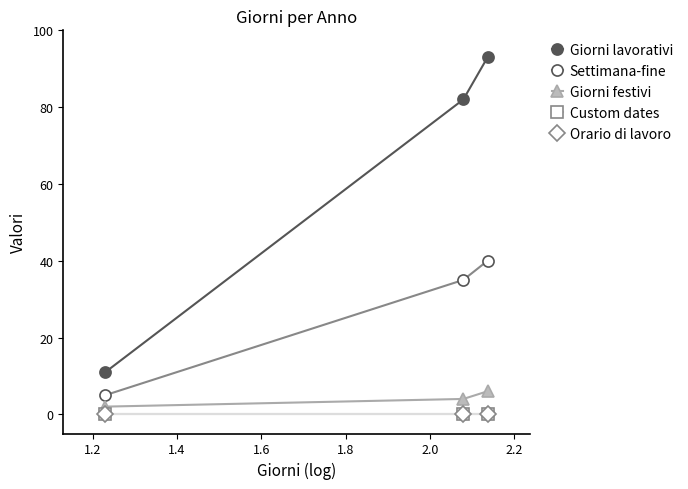

Is this an area chart (filled region under the line)?

No